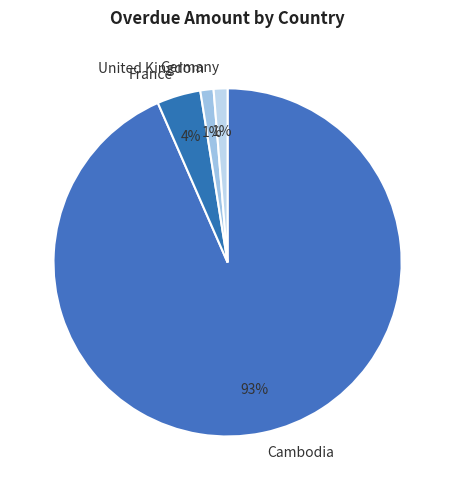

Count the number of slices in the pie.

4